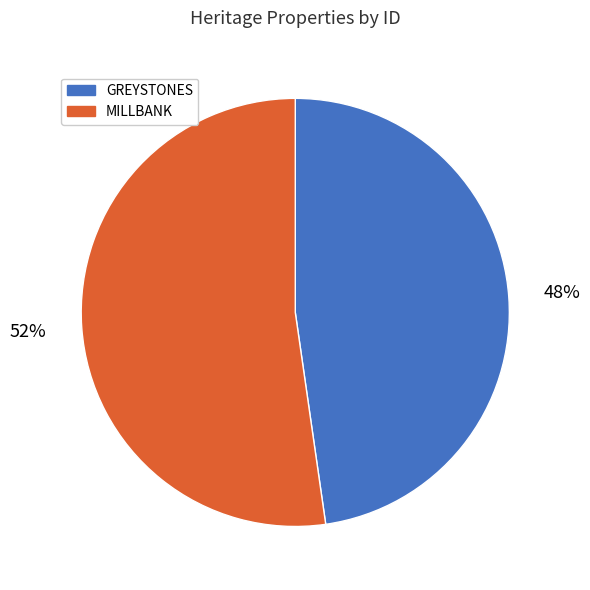

Between GREYSTONES and MILLBANK, which is larger?

MILLBANK